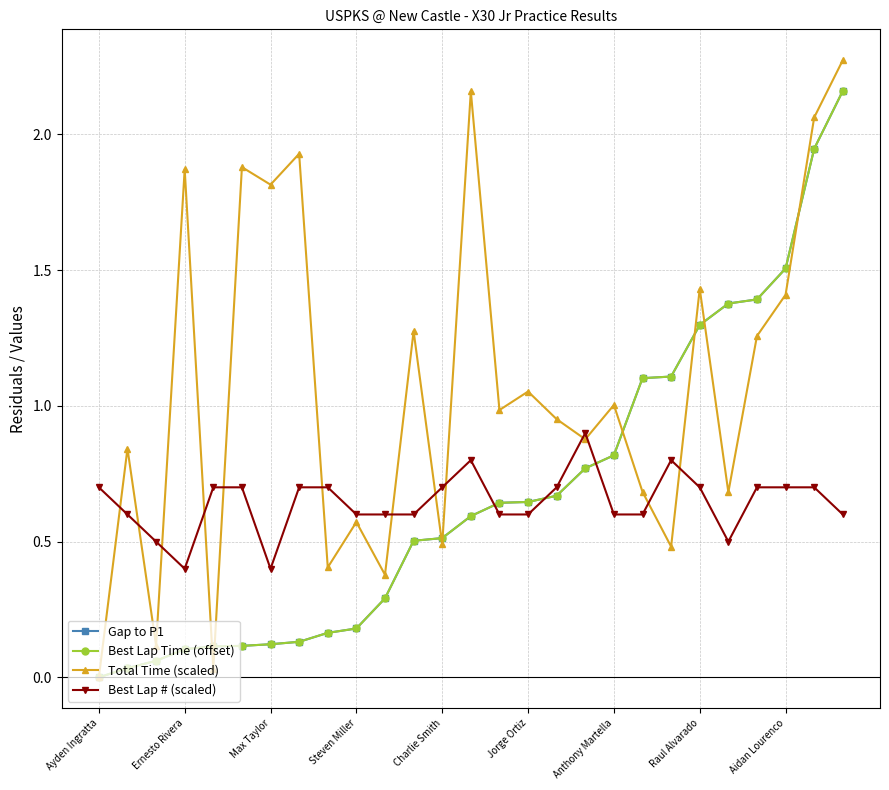

Is this an area chart (filled region under the line)?

No